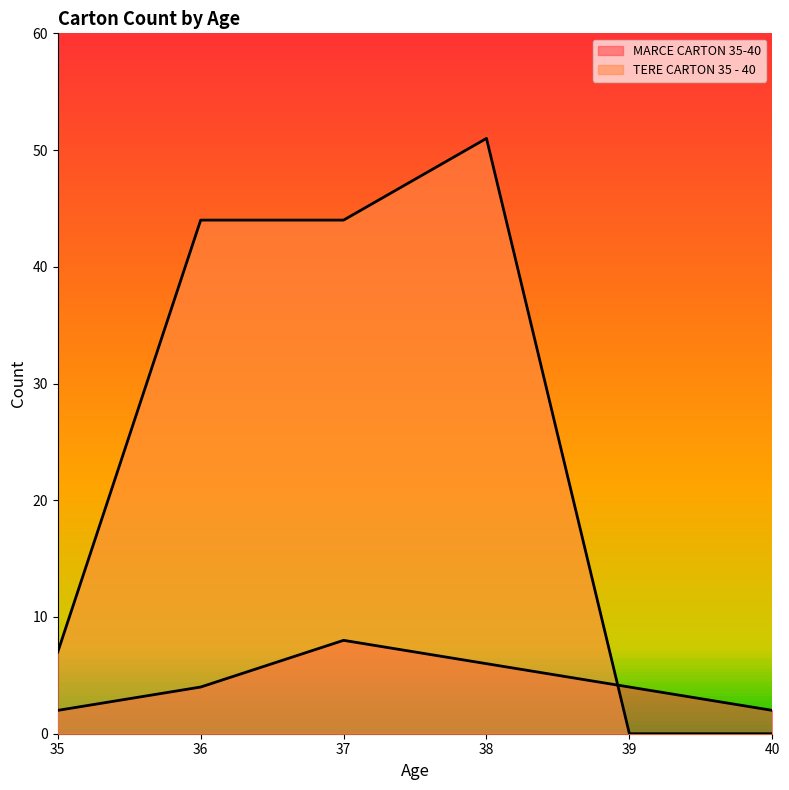

How many lines are shown in the chart?

2